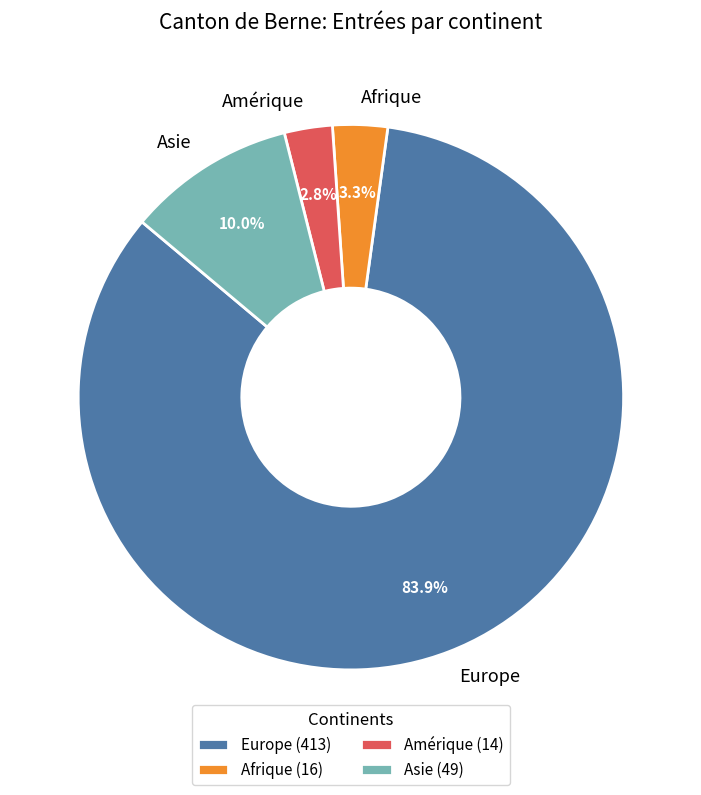

Is Europe the majority of the pie?

Yes